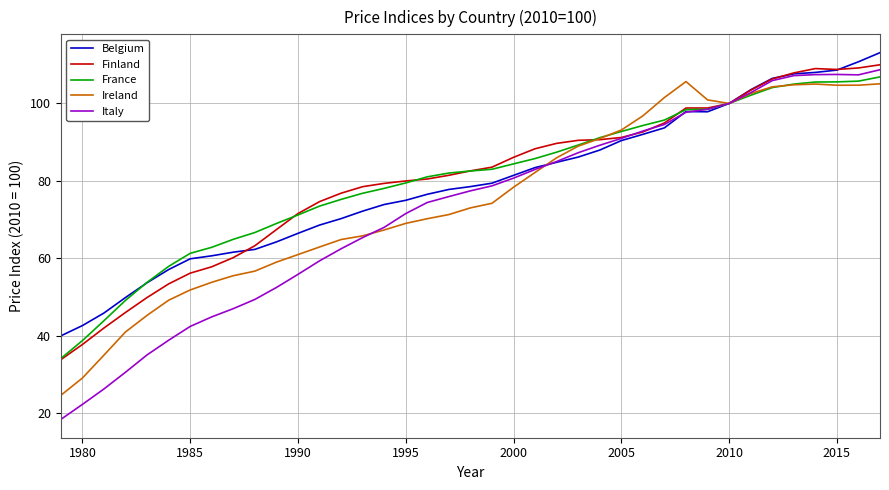

What is the lowest value of the Ireland series?

24.6